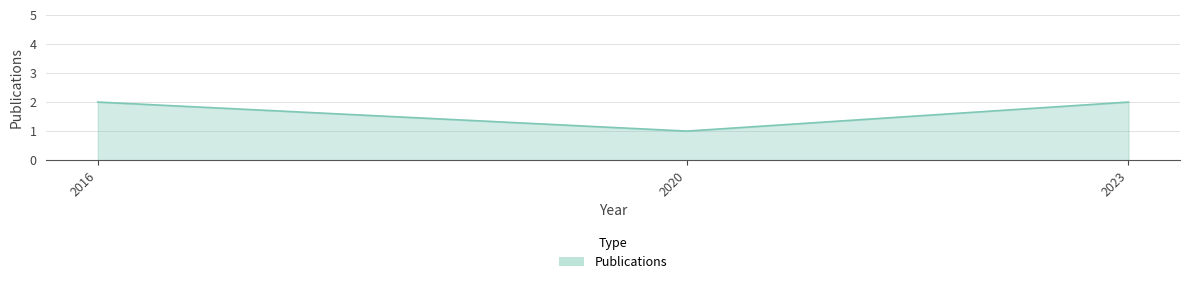

How many lines are shown in the chart?

1